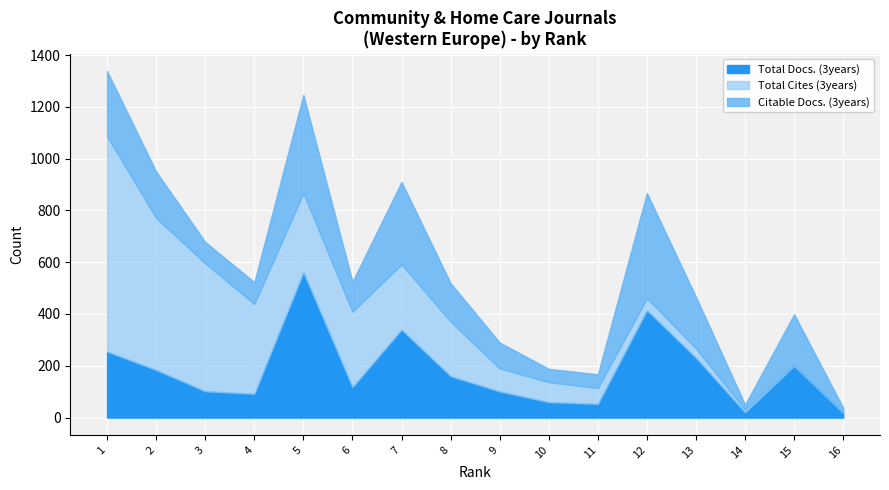

Reading left to right, extract all data points from this chart.

Total Docs. (3years): 1=255	2=184	3=102	4=92	5=562	6=118	7=340	8=160	9=101	10=60	11=53	12=415	13=231	14=21	15=200	16=18
Total Cites (3years): 1=832	2=587	3=494	4=347	5=305	6=291	7=252	8=211	9=89	10=77	11=61	12=46	13=36	14=9	15=4	16=3
Citable Docs. (3years): 1=251	2=179	3=82	4=84	5=379	6=116	7=318	8=148	9=100	10=51	11=53	12=406	13=199	14=20	15=195	16=17